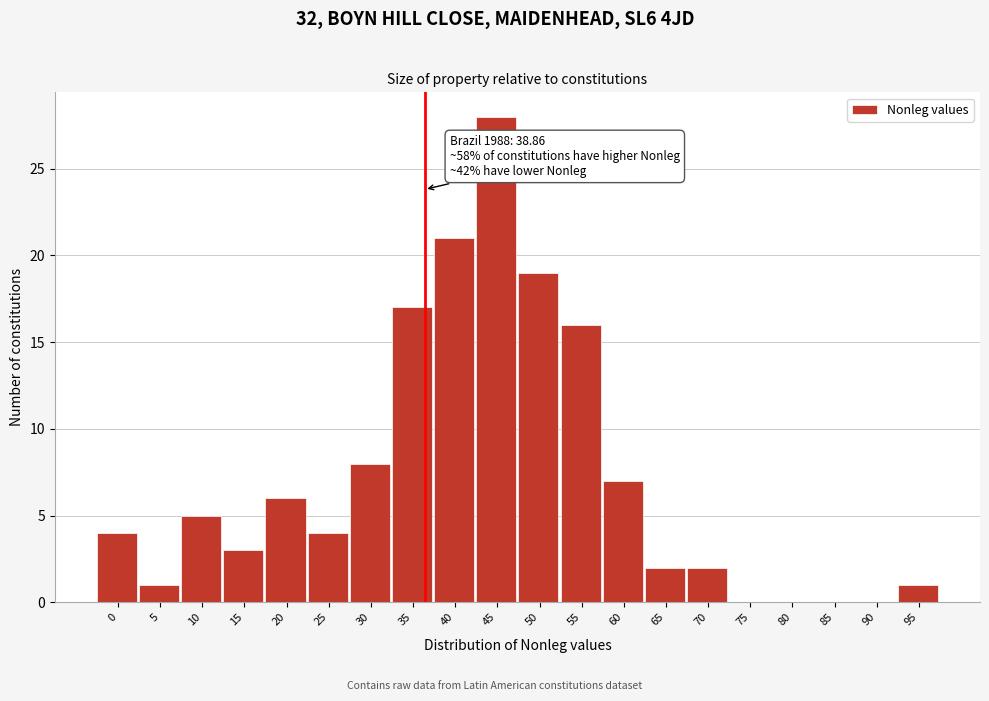

Reading left to right, transcribe all the data shown in this chart.

0=4	5=1	10=5	15=3	20=6	25=4	30=8	35=17	40=21	45=28	50=19	55=16	60=7	65=2	70=2	75=0	80=0	85=0	90=0	95=1